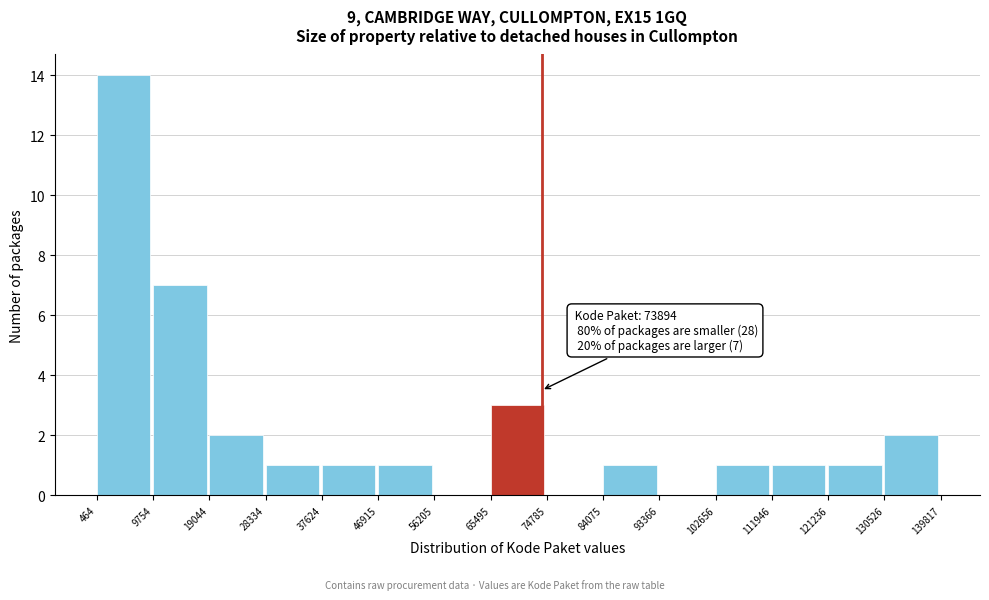

Which range on the x-axis has the tallest bar?

464 to 9754